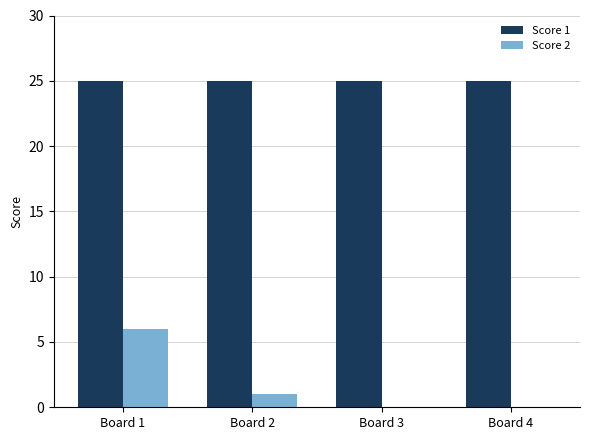

What is the spread (max minus min) of values at Board 1?

19